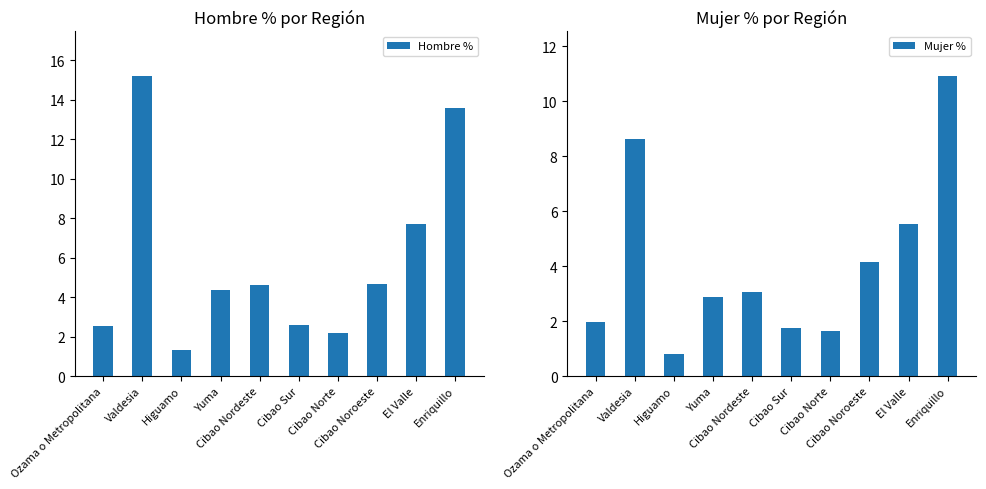

Reading left to right, what are all the values shown in this chart?

Hombre %: 2.6	15.2	1.3	4.3	4.6	2.6	2.2	4.6	7.7	13.6
Mujer %: 2.0	8.6	0.8	2.9	3.0	1.7	1.7	4.2	5.5	10.9